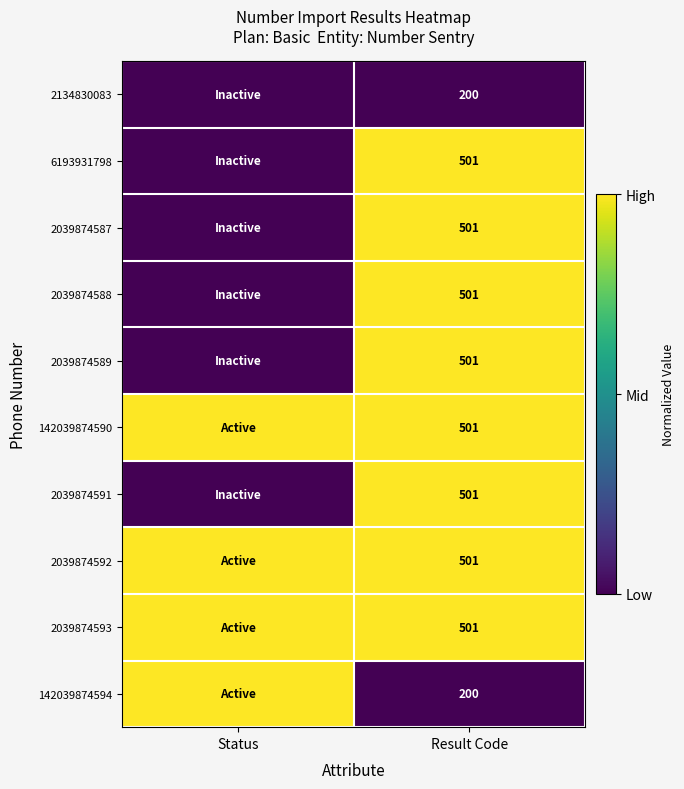

At which category is the sum across all series the highest?

Result Code